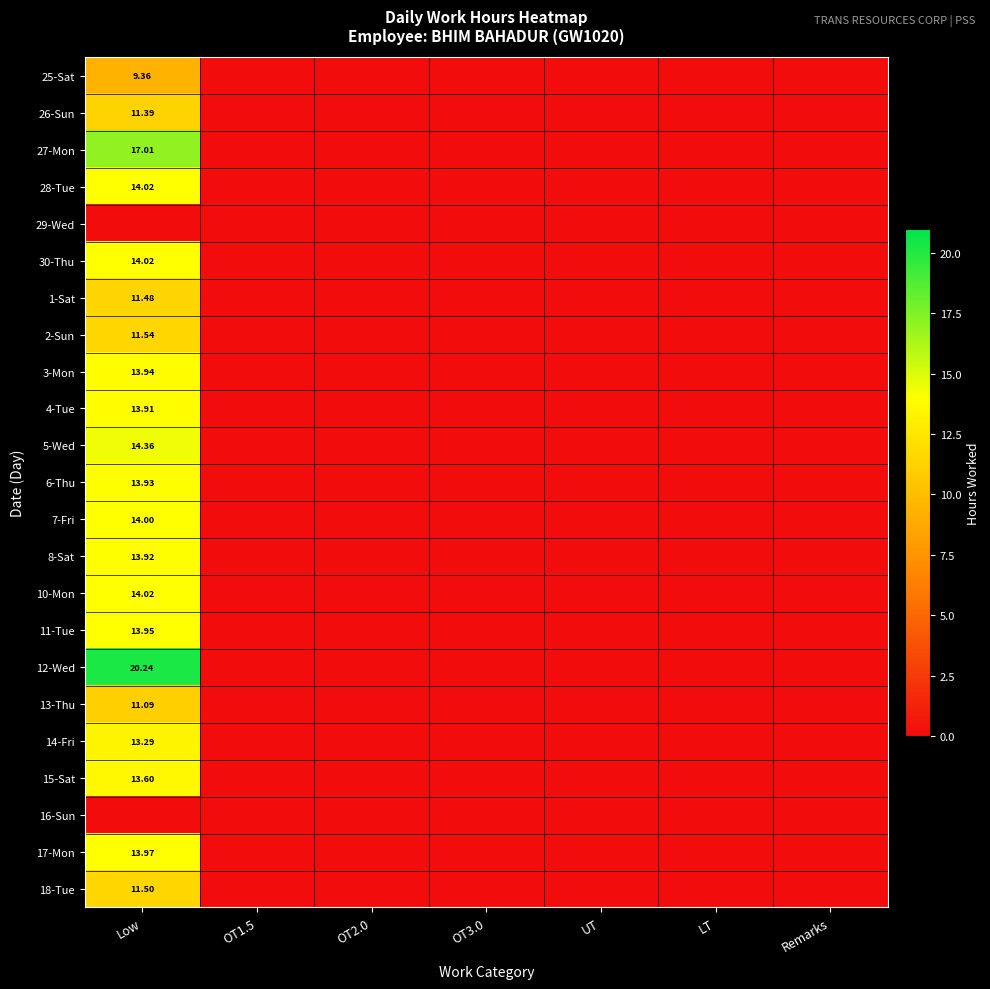

At LT, list the series in order from smallest to largest.

25-Sat, 26-Sun, 27-Mon, 28-Tue, 29-Wed, 30-Thu, 1-Sat, 2-Sun, 3-Mon, 4-Tue, 5-Wed, 6-Thu, 7-Fri, 8-Sat, 10-Mon, 11-Tue, 12-Wed, 13-Thu, 14-Fri, 15-Sat, 16-Sun, 17-Mon, 18-Tue